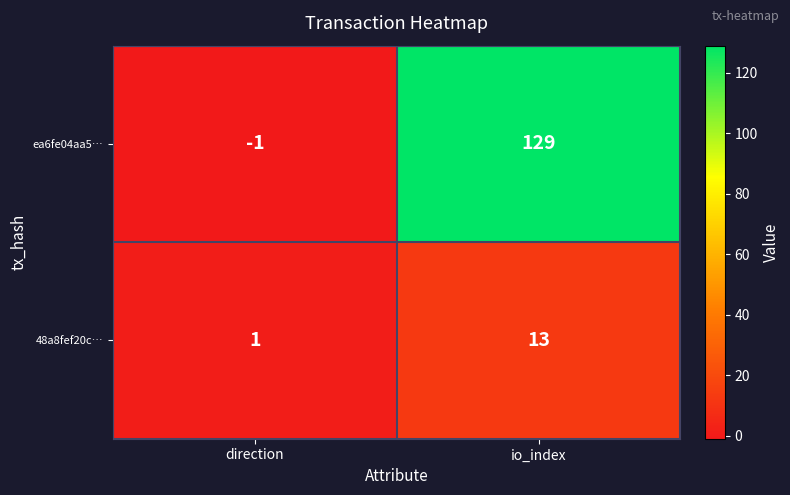

Which series changed the most between direction and io_index?

ea6fe04aa5…